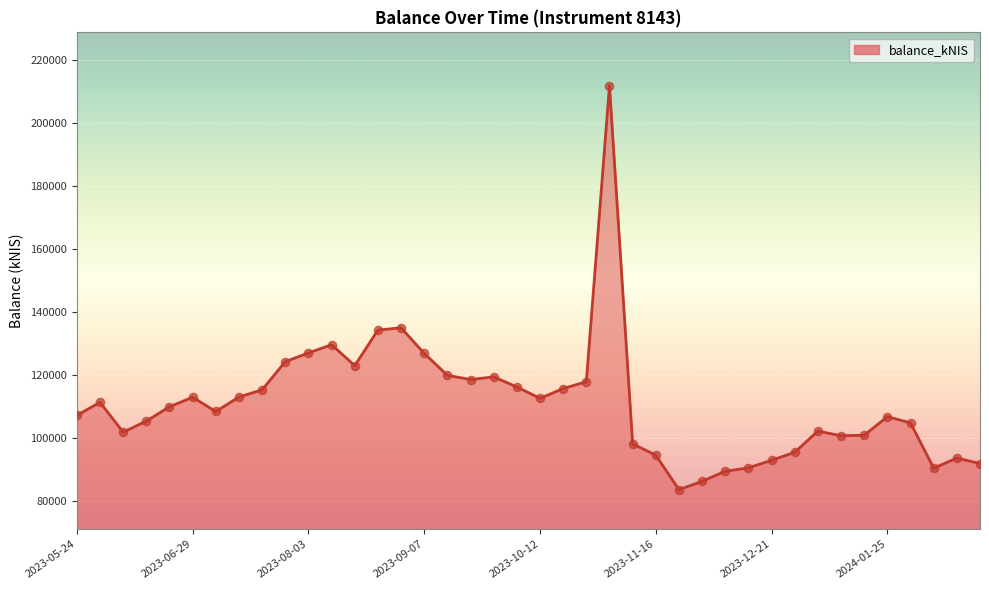

What is the greatest value displayed?

211900.4